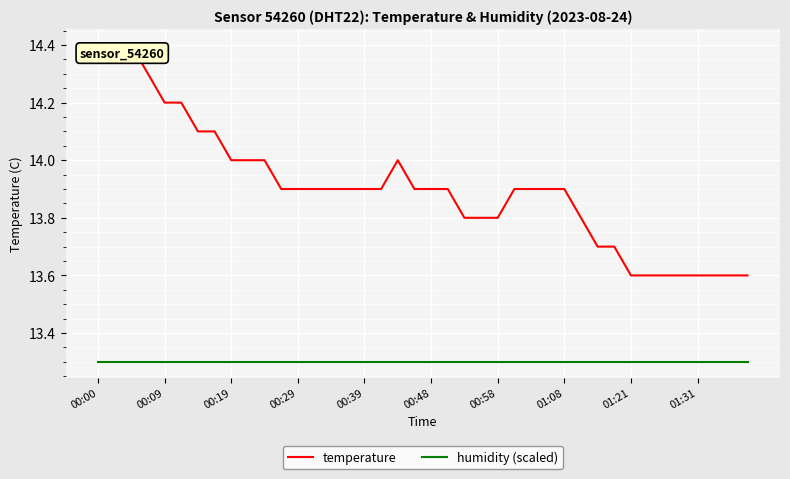

What is the minimum value shown in the chart?

13.3